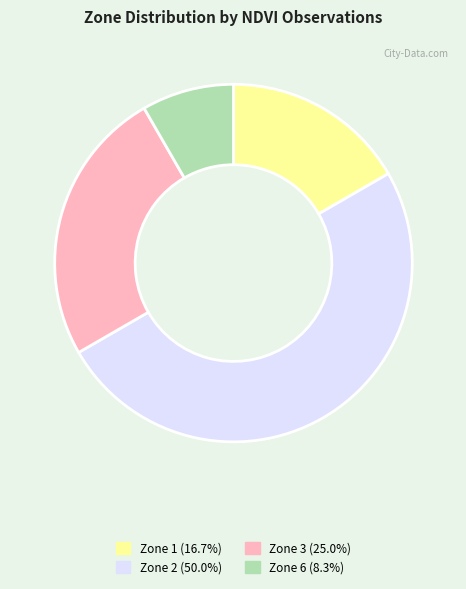

Does Zone 1 (16.7%) account for over 50% of the chart?

No